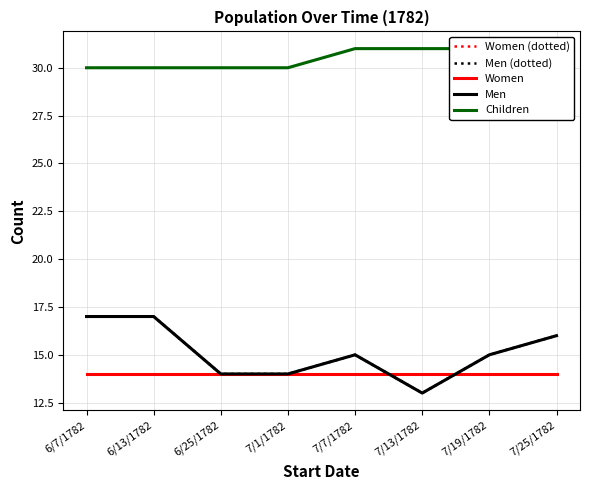

Does the chart have visible grid lines?

Yes